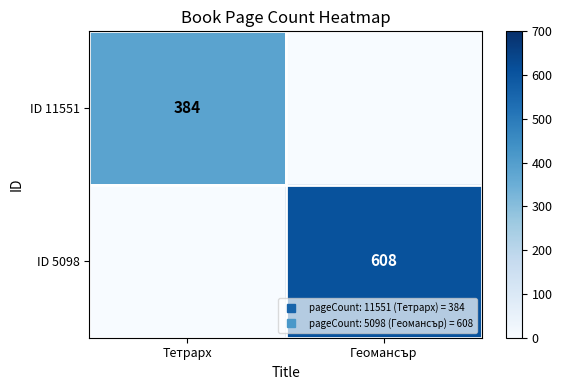

How many data points does each series have?

2